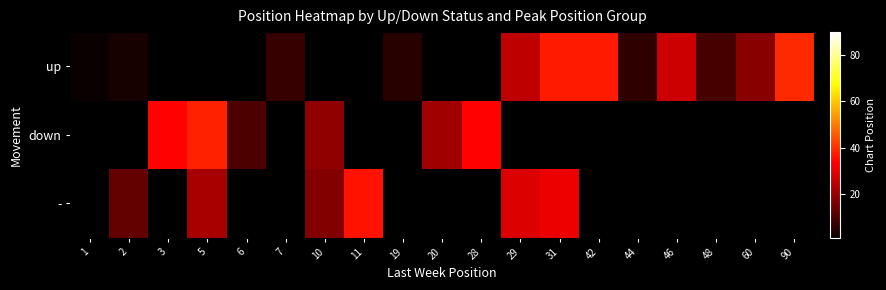

What value does the down series have at 10?

19.0